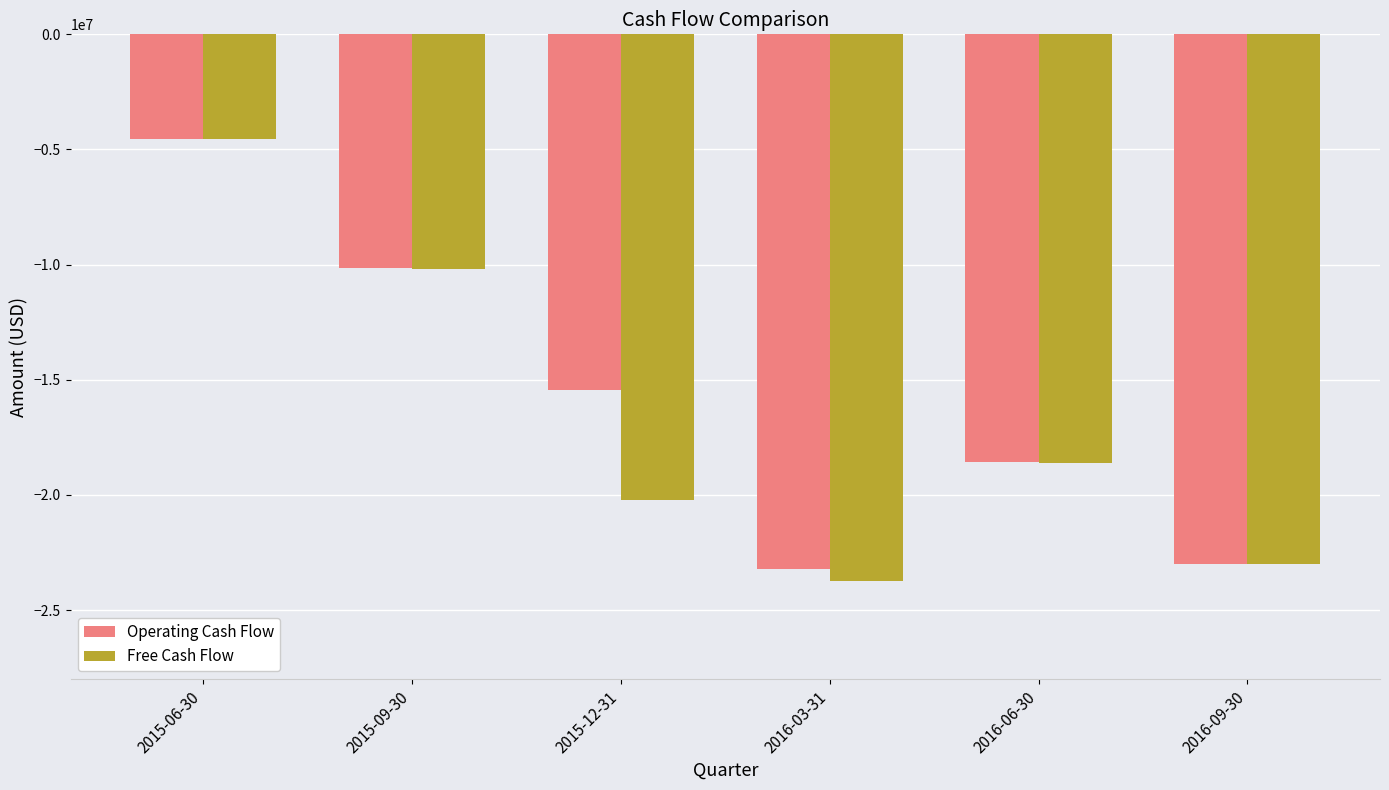

What is the difference between the Free Cash Flow values at 2016-06-30 and 2015-12-31?

1618000